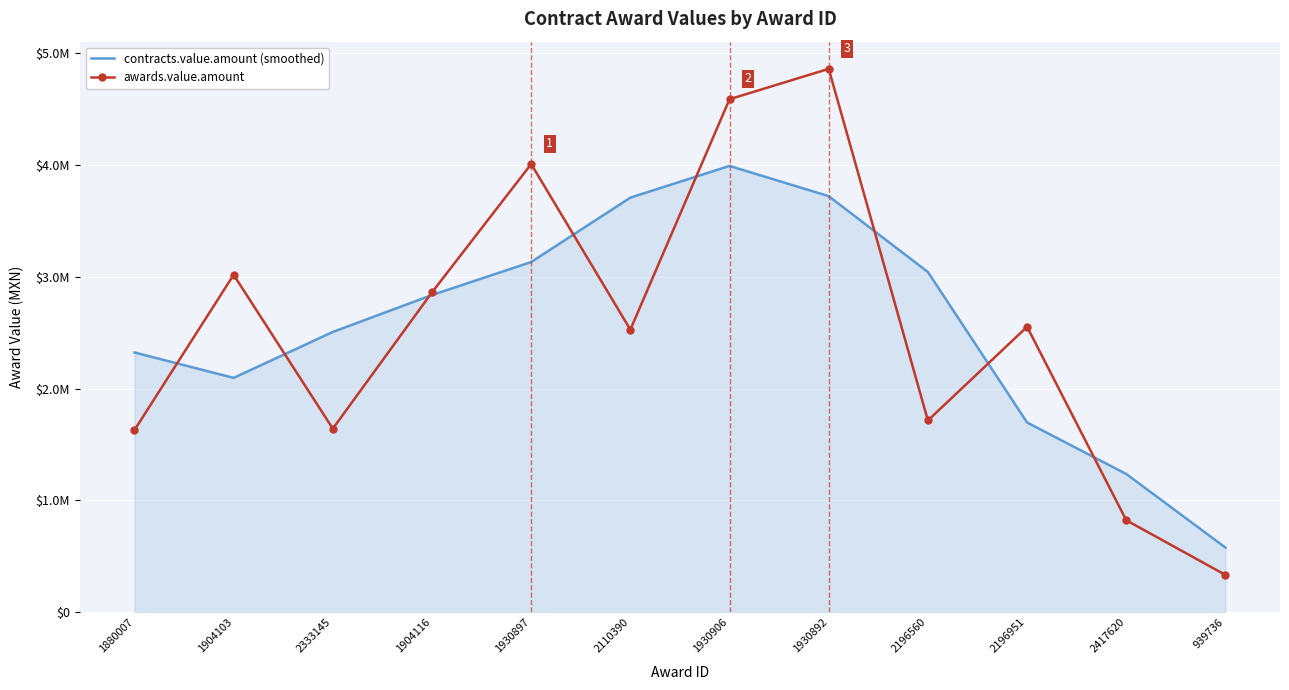

What are all the series names shown in the legend?

contracts.value.amount (smoothed), awards.value.amount